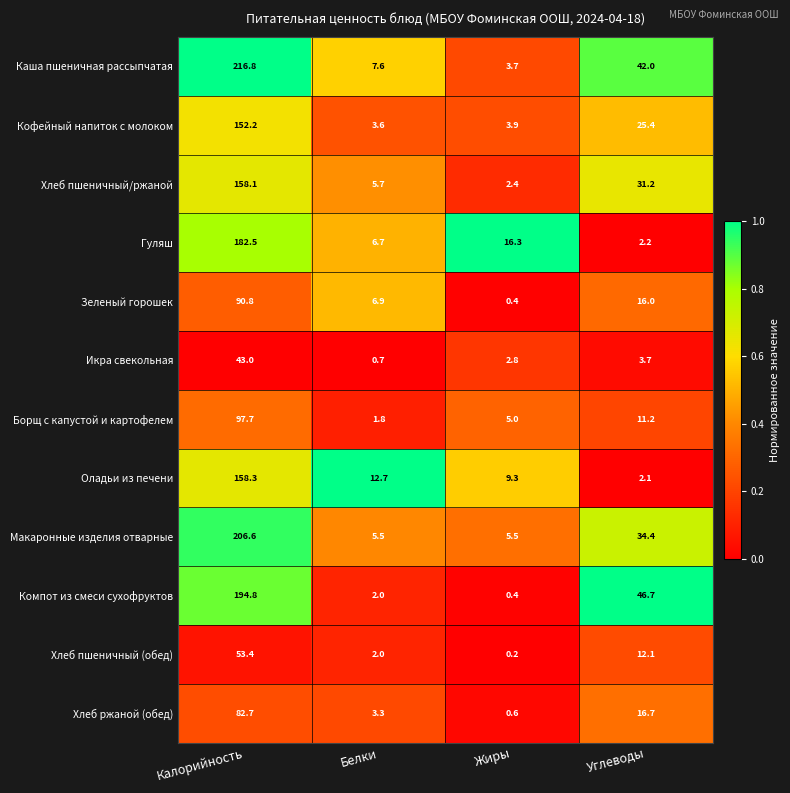

Which label corresponds to the largest value in the chart?

Калорийность